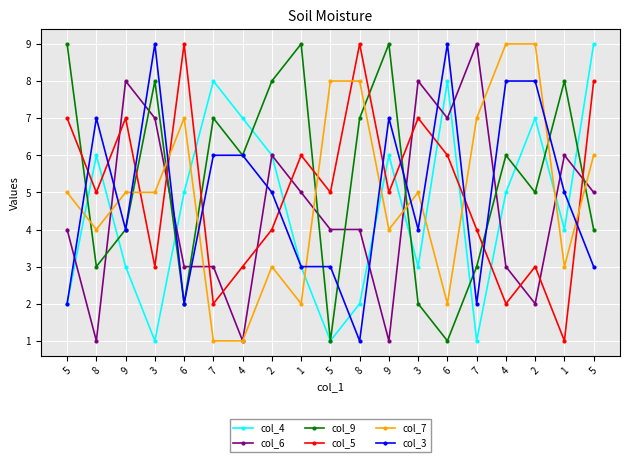

What is the label of the 9th point from the left?

1